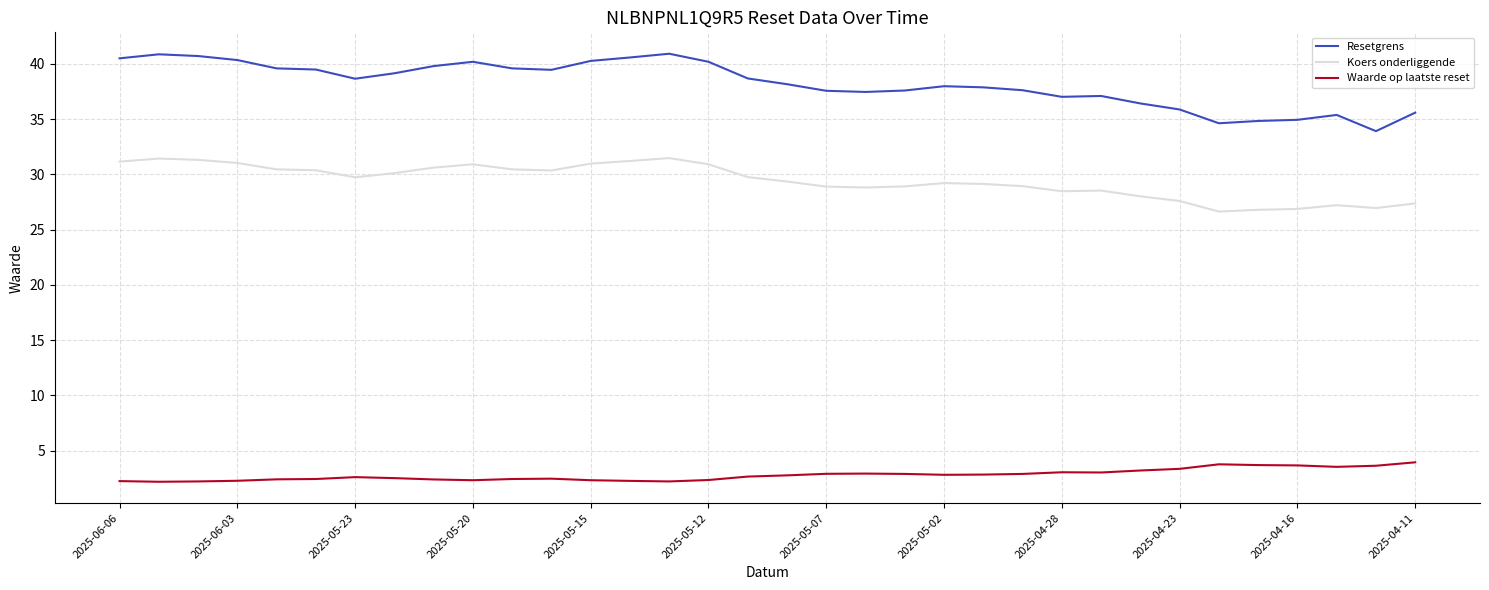

Which series has the largest total across all categories?

Resetgrens